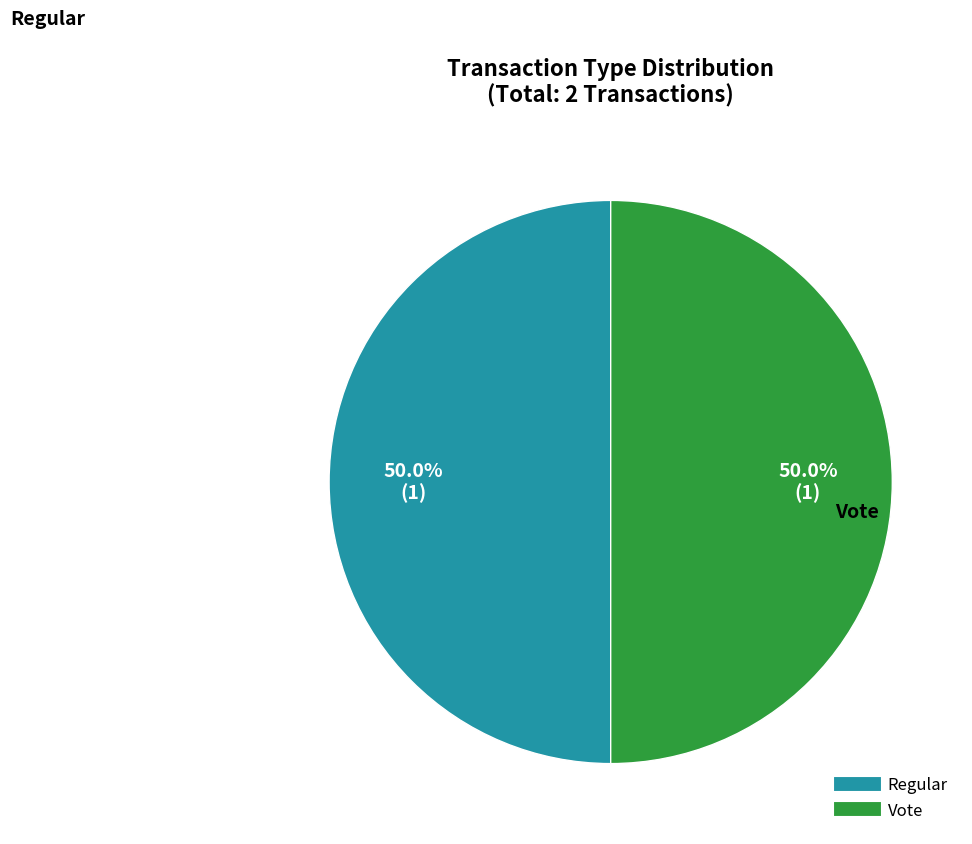

Approximately how many times larger is the value at Regular compared to Vote?

1.0